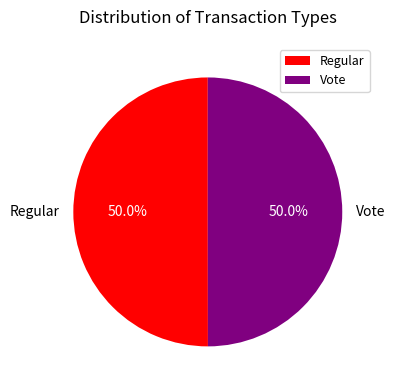

What portion of the pie excludes Vote?

50.0%